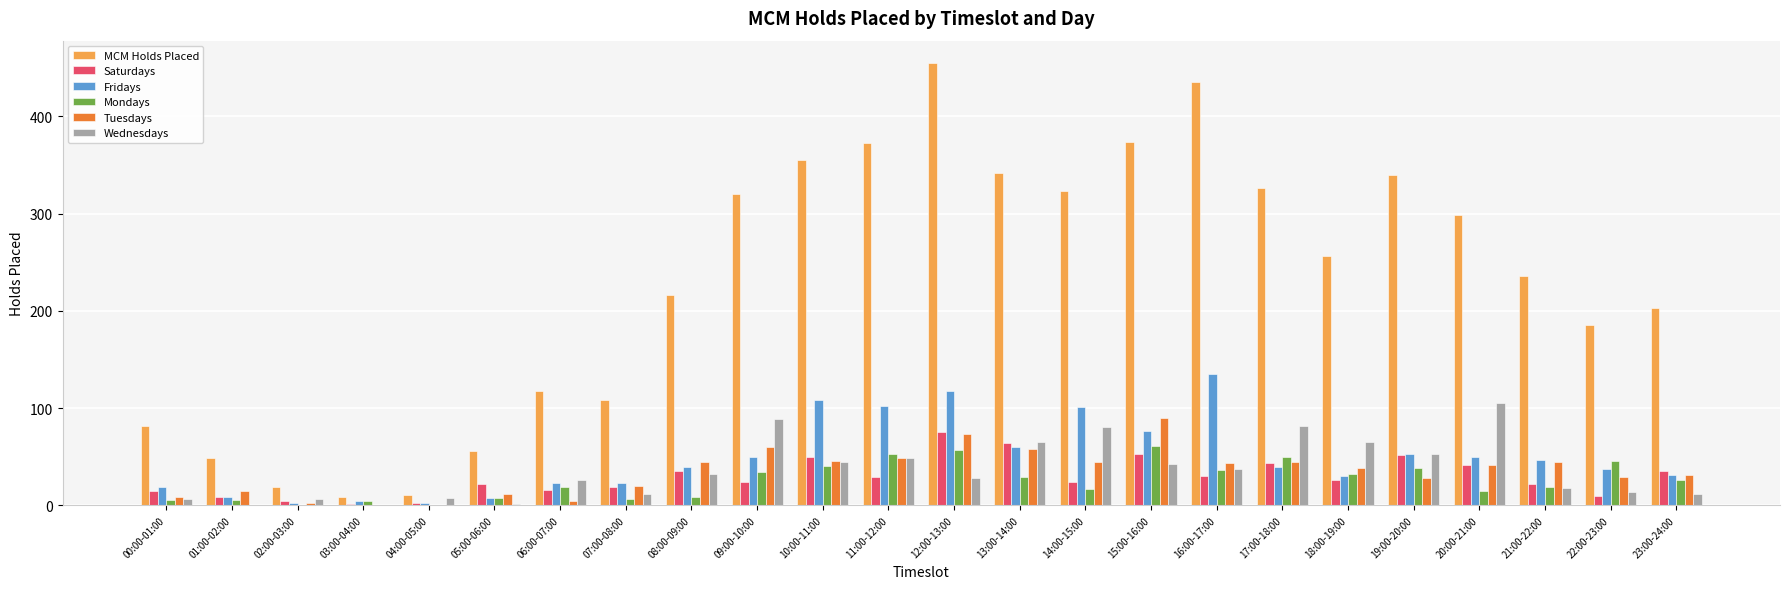

What is the average value of the Mondays series?

25